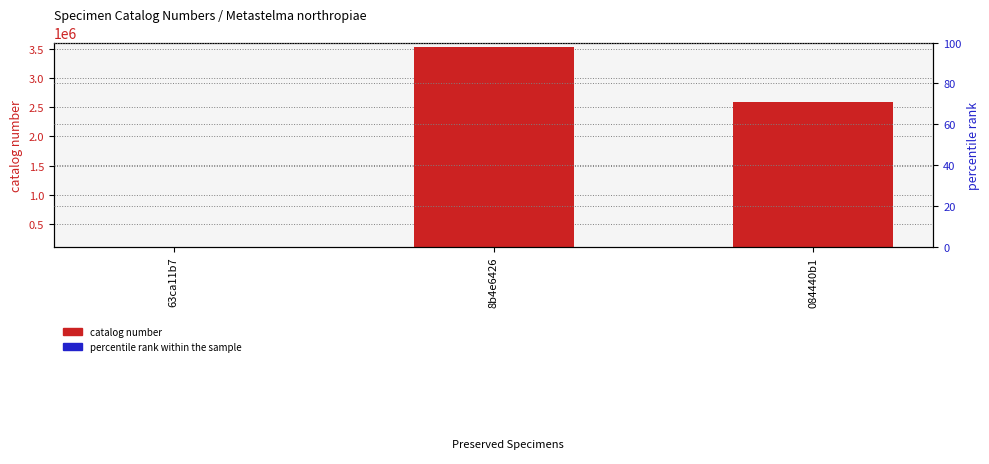

List the series in order of their peak value, highest first.

catalog number, percentile rank within the sample